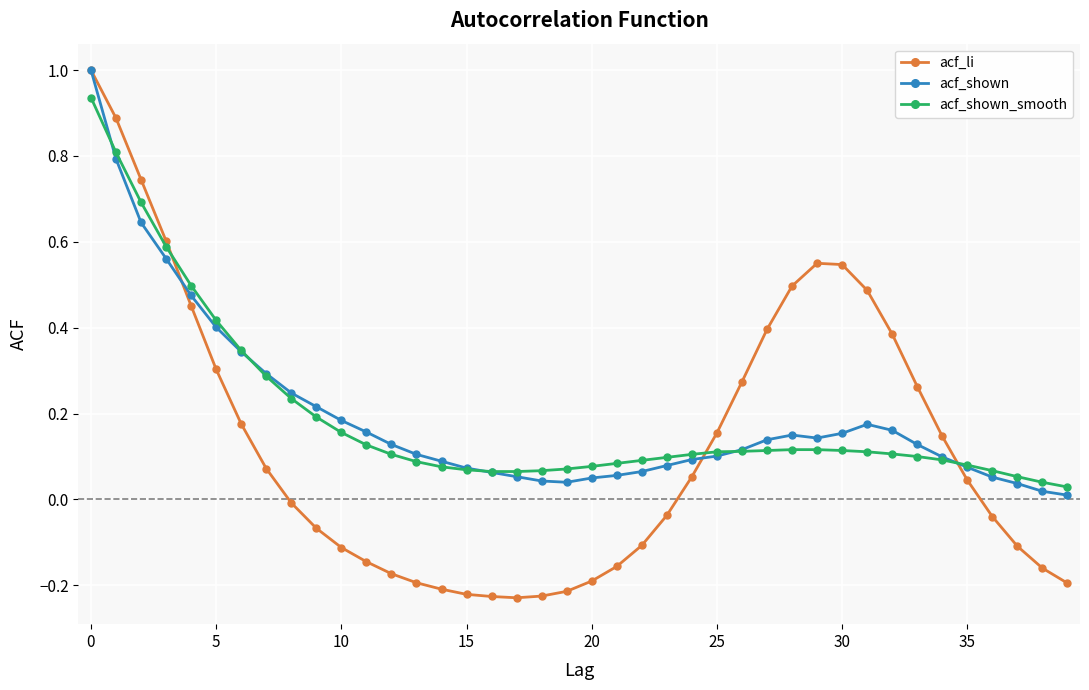

Which series has the widest spread of values?

acf_li